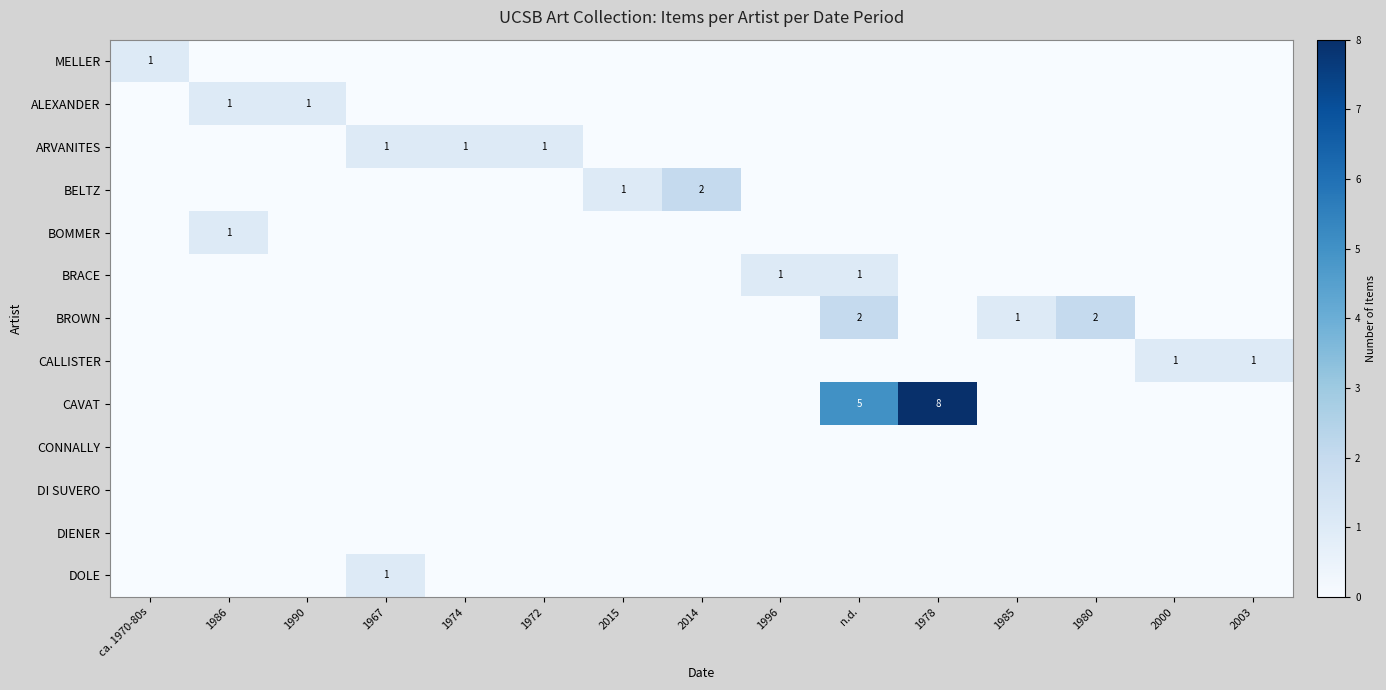

The BRACE series shows 1 at n.d.. True or false?

True